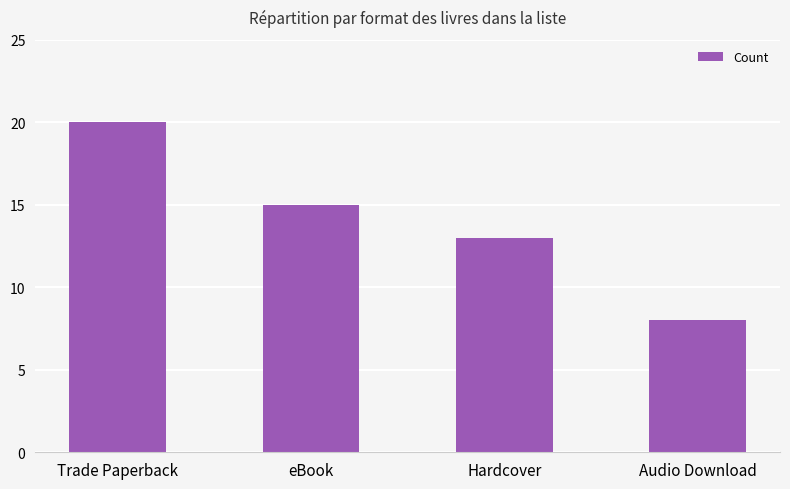

List the labels in order of value, largest first.

Trade Paperback, eBook, Hardcover, Audio Download